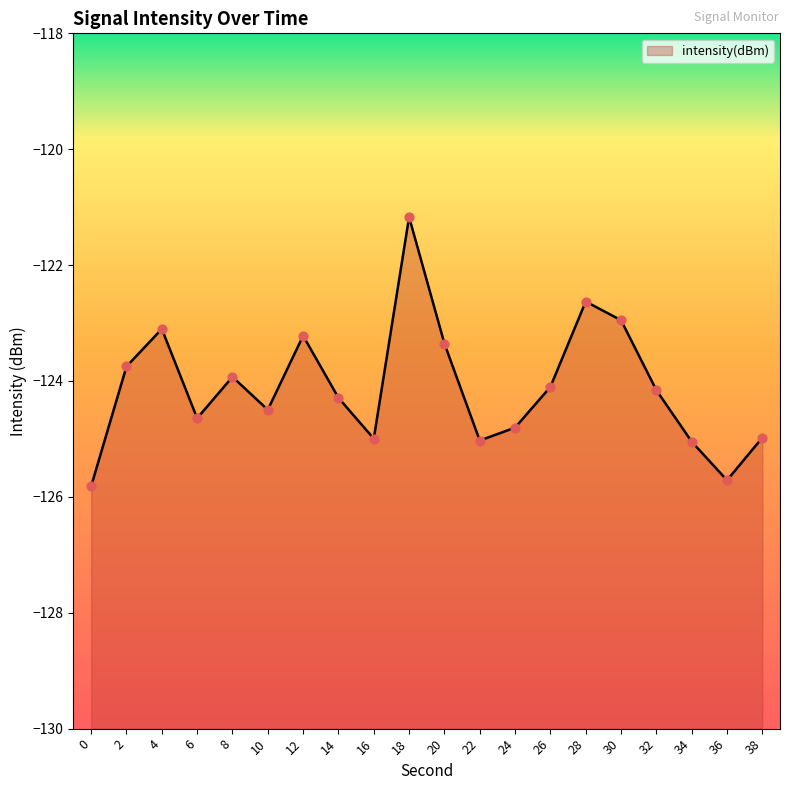

What is the change in value from 22 to 24?

+0.2